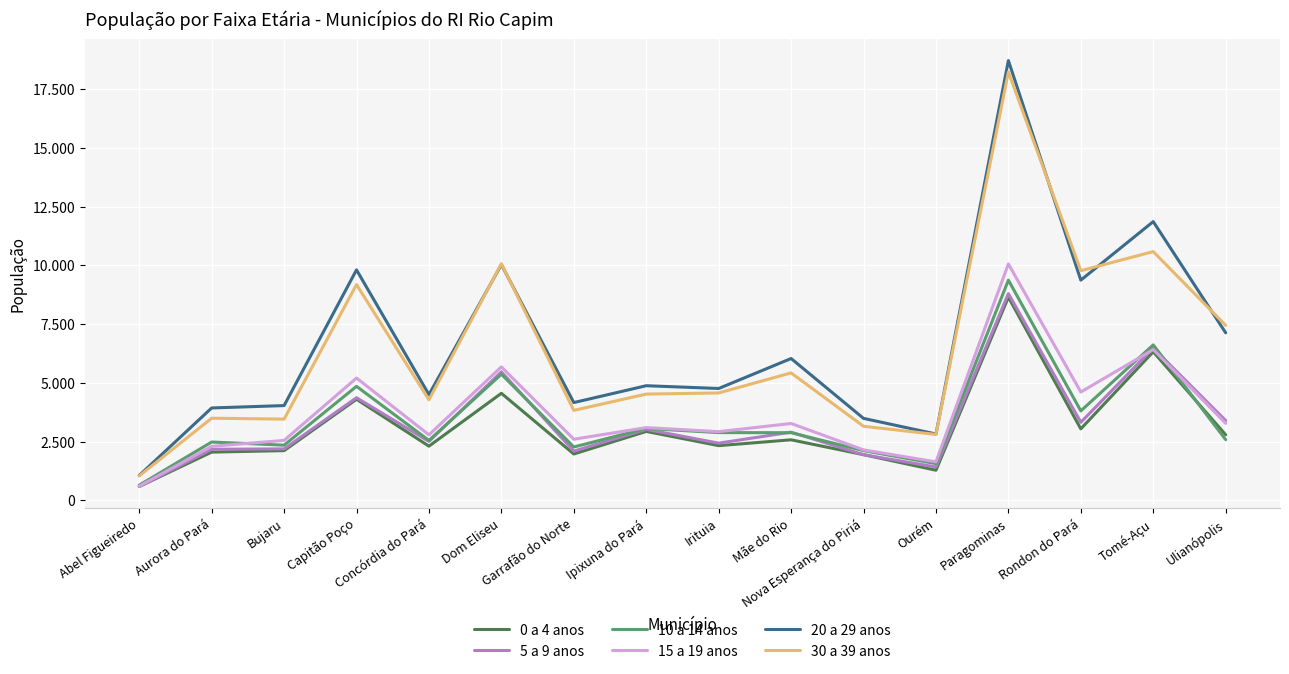

Which has a higher value, Irituia or Ourém?

Irituia